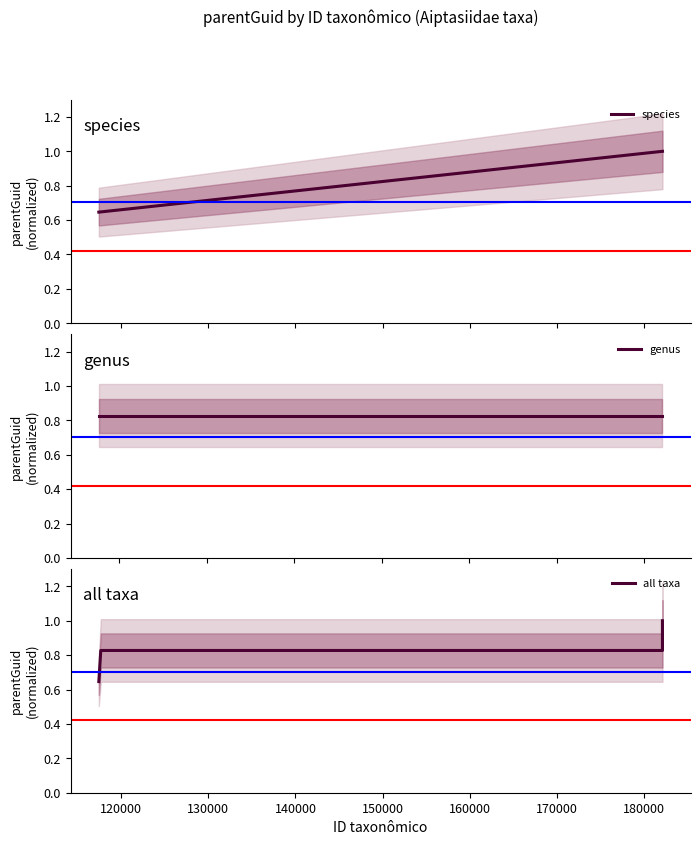

The chart shows a value of 1.0 at 182081. True or false?

True